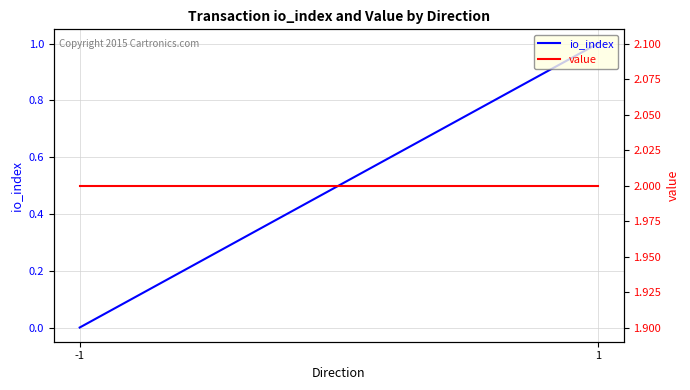

Is it true that io_index equals 1.0 at 1?

True